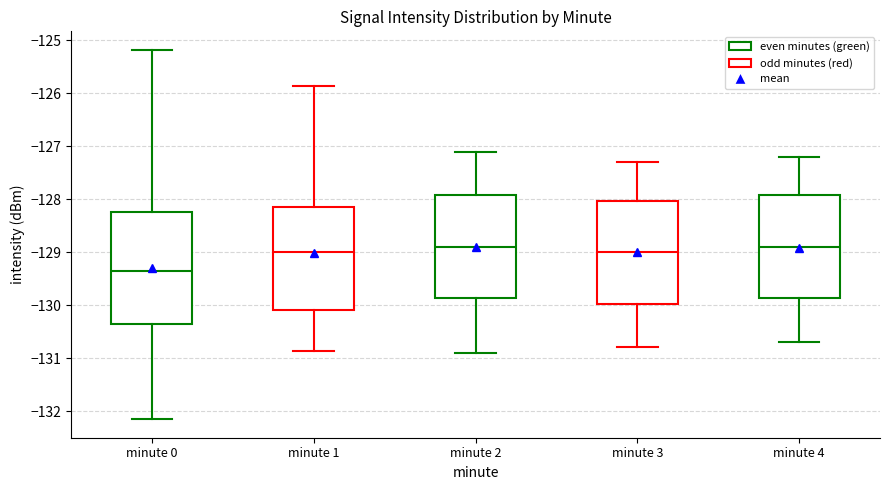

Reading left to right, transcribe this box plot: for each box, give where its median line is, the range the box spans, and where its two whiskers end, as read against the y-axis. The values are not printed on the chart, so give them approximately, as read against the axis.

minute 0: median -129.4, box -130.4 to -128.3, whiskers -132.2 to -125.2
minute 1: median -129.0, box -130.1 to -128.2, whiskers -130.9 to -125.9
minute 2: median -128.9, box -129.9 to -127.9, whiskers -130.9 to -127.1
minute 3: median -129.0, box -130.0 to -128.0, whiskers -130.8 to -127.3
minute 4: median -128.9, box -129.9 to -127.9, whiskers -130.7 to -127.2